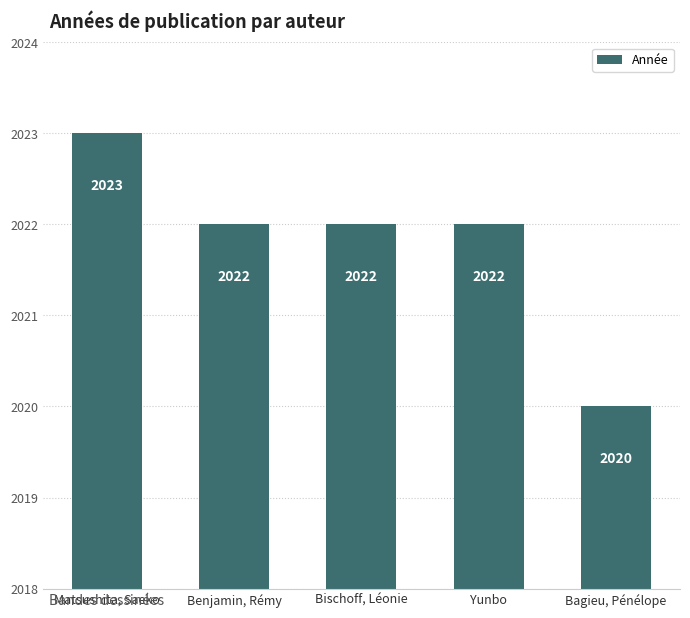

Reading right to left, extract all data points from this chart.

2020	2022	2022	2022	2023